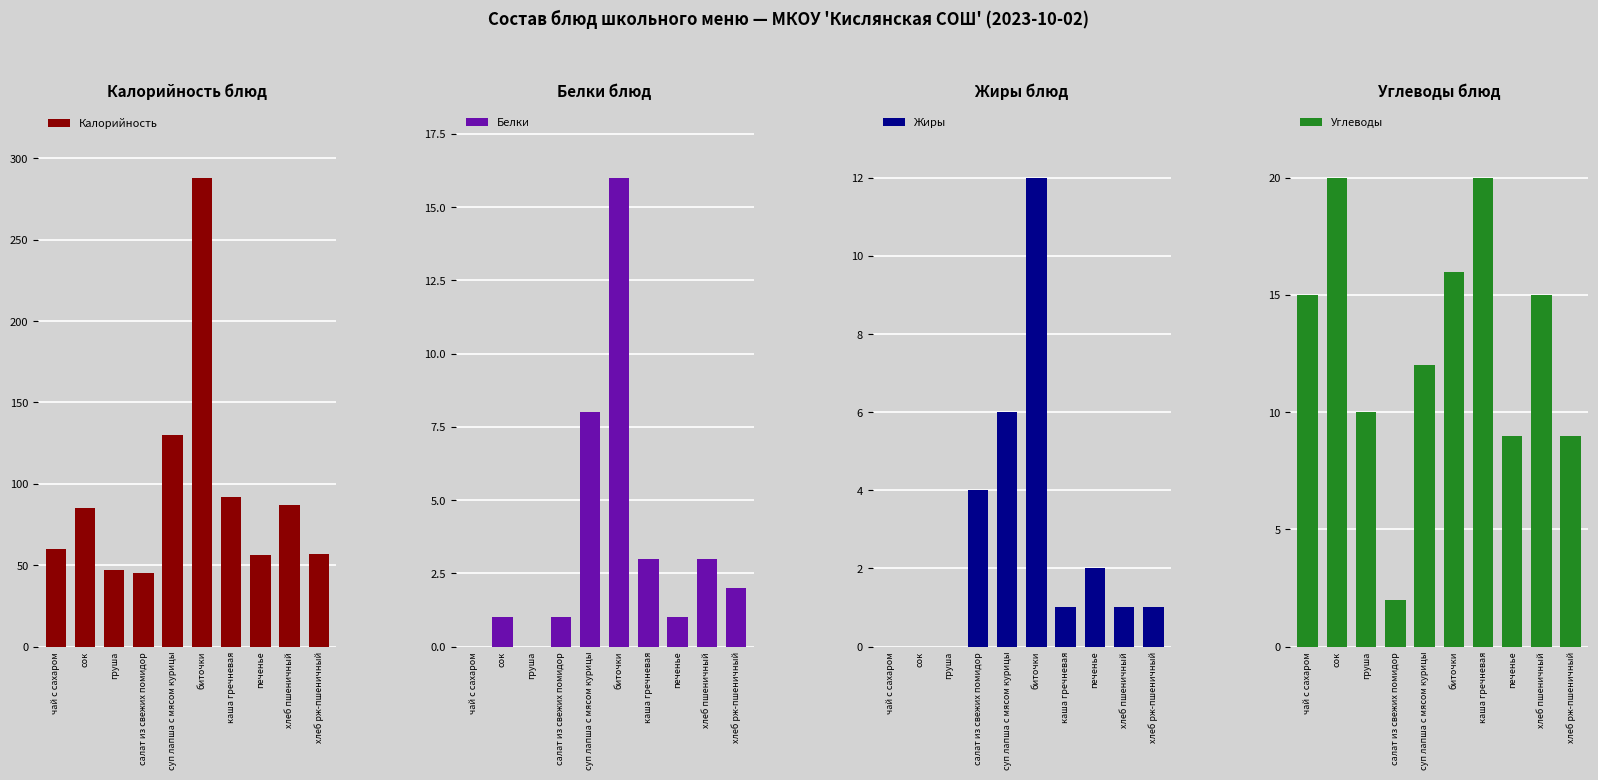

The Белки series shows 1 at печенье. True or false?

True